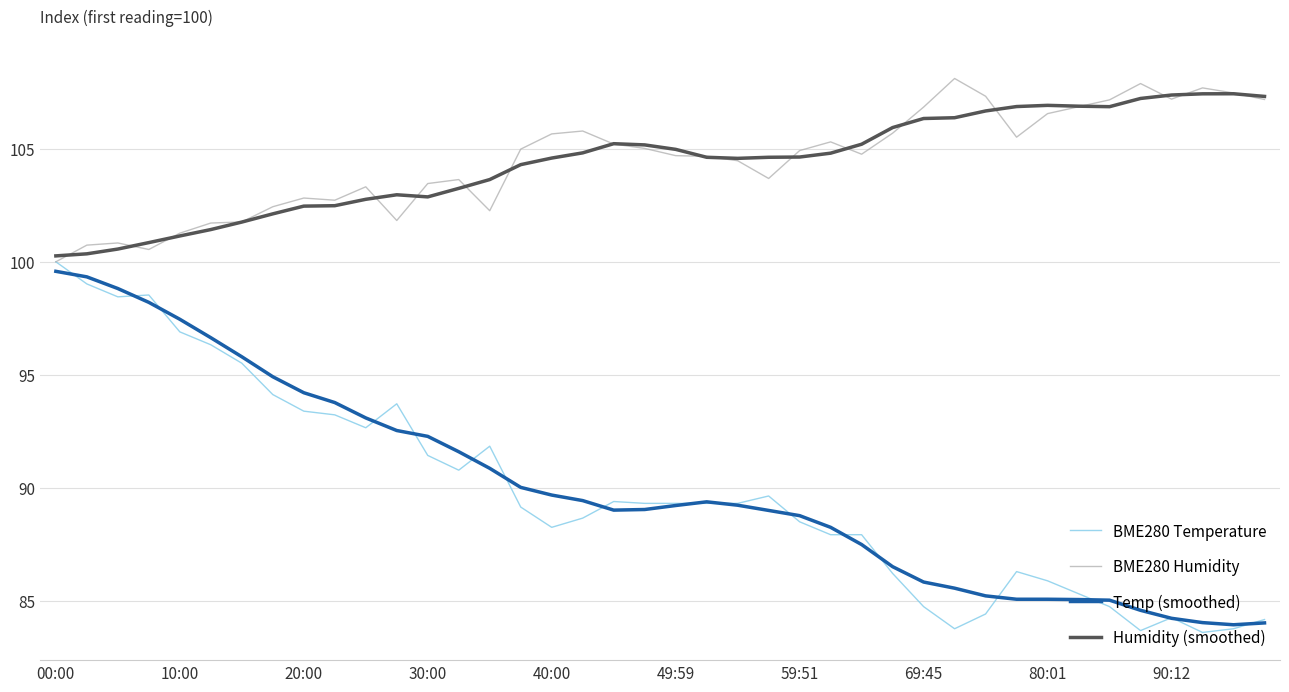

True or false: Humidity (smoothed) and Temp (smoothed) cross at least once.

False